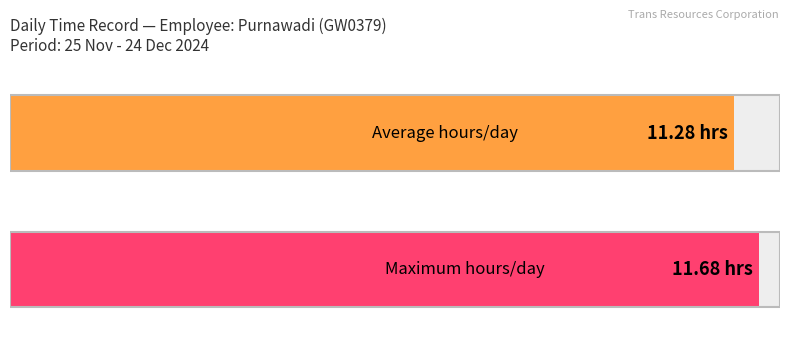

What is the greatest value displayed?

11.7